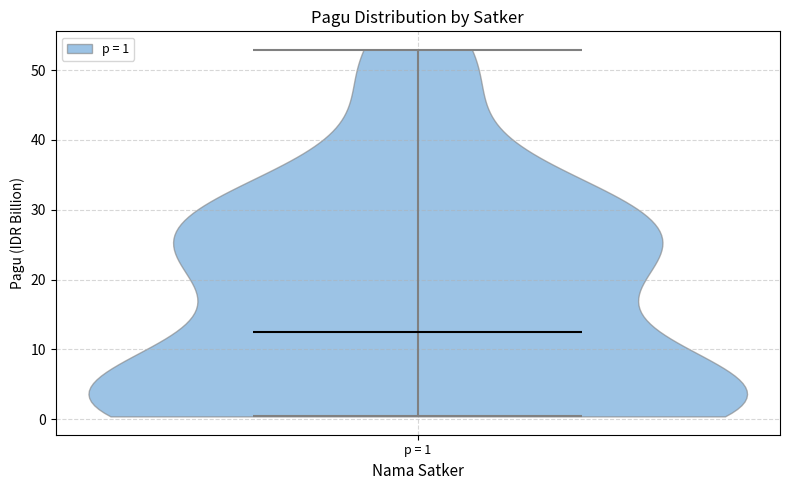

Where does the median line of the violin for p = 1 sit on the y-axis? The values are not printed on the chart, so give them approximately, as read against the axis.

12